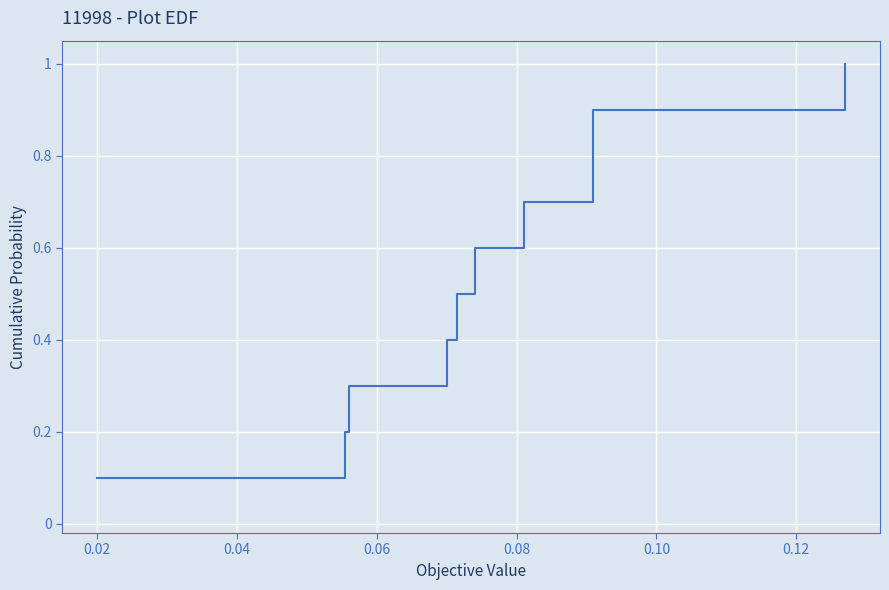

What position from the left is 0.12?

6